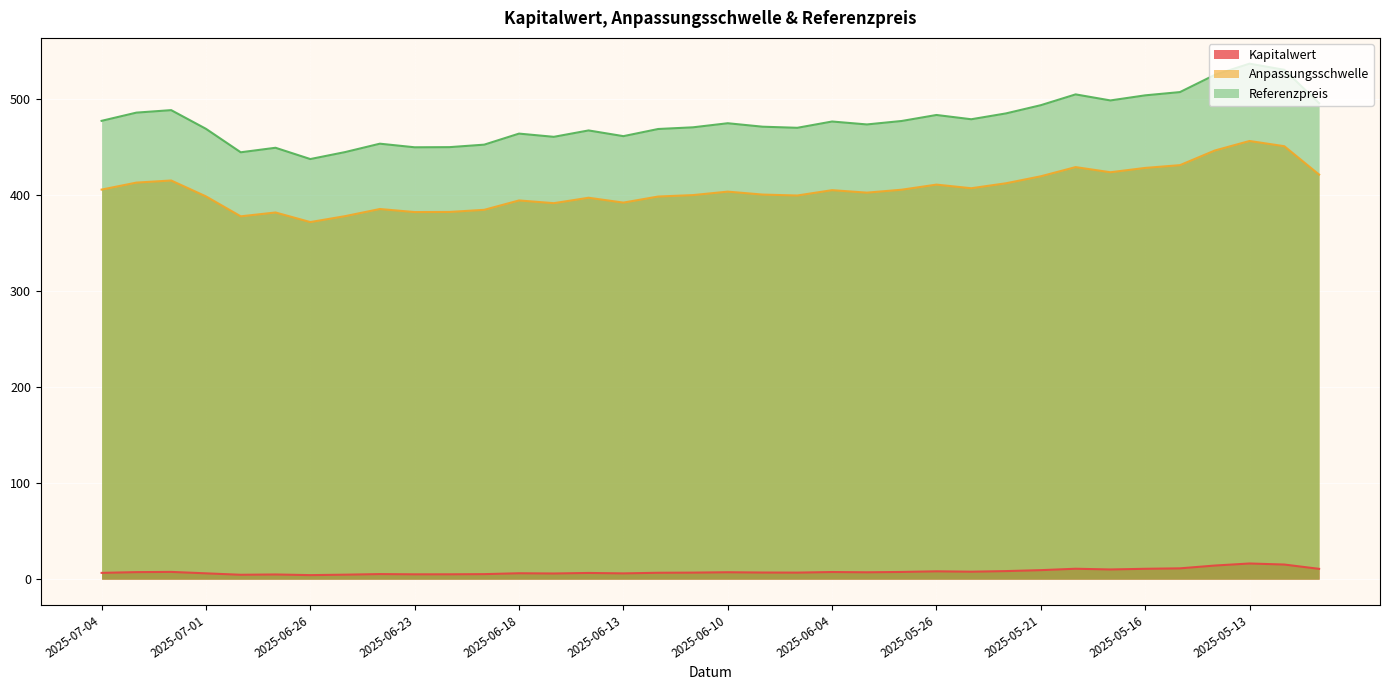

In Anpassungsschwelle, how many points are higher than both neighbors (excluding endpoints)?

10